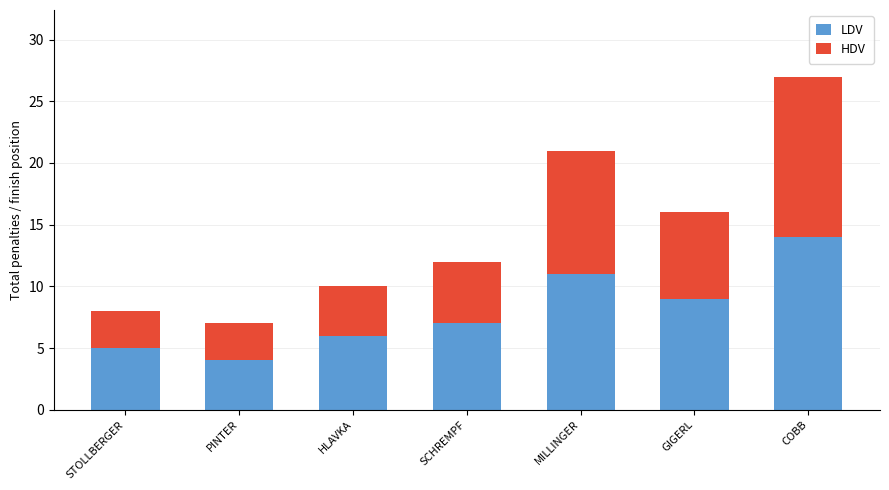

What are all the series names shown in the legend?

LDV, HDV